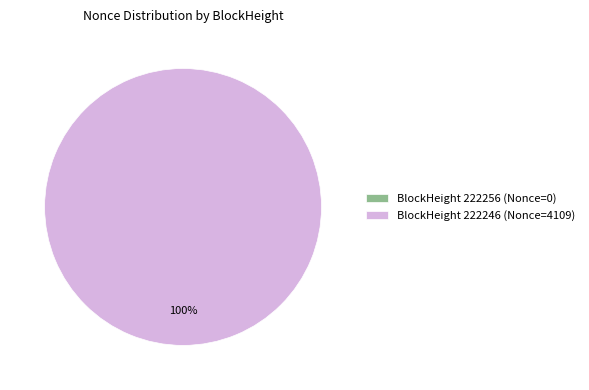

What percentage is the 222246 slice, to the nearest percent?

100%